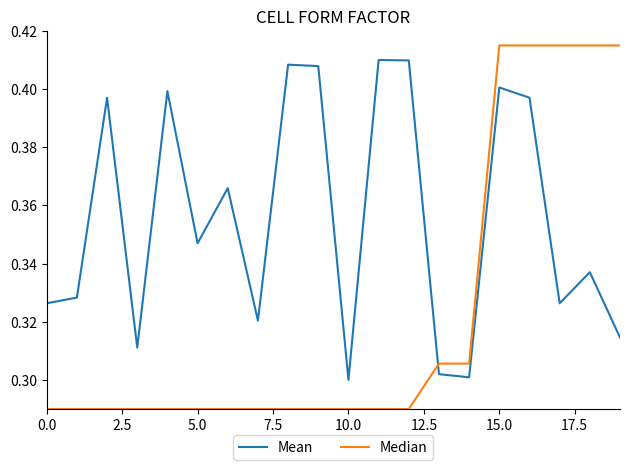

What is the difference between the maximum and minimum values in the Median series?

0.1